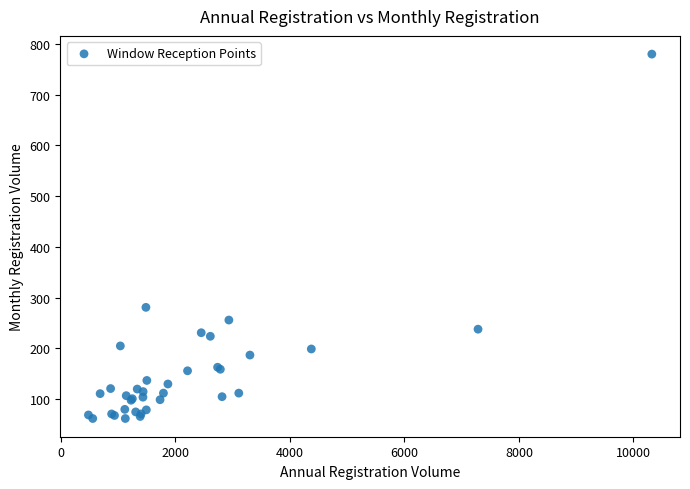

What Y value in the scatter plot is closest to 421?

281